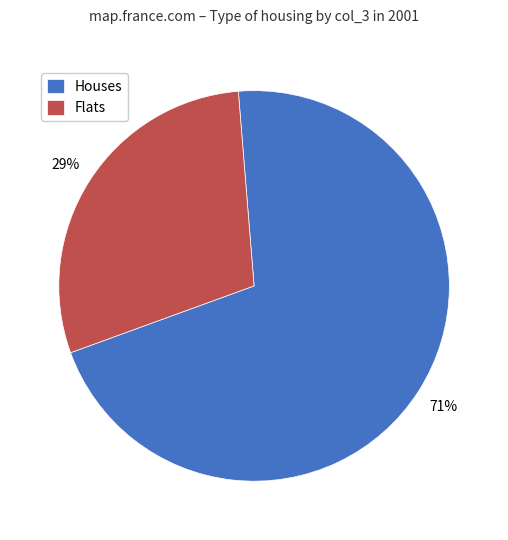

Approximately how many times larger is the value at Houses compared to Flats?

2.4